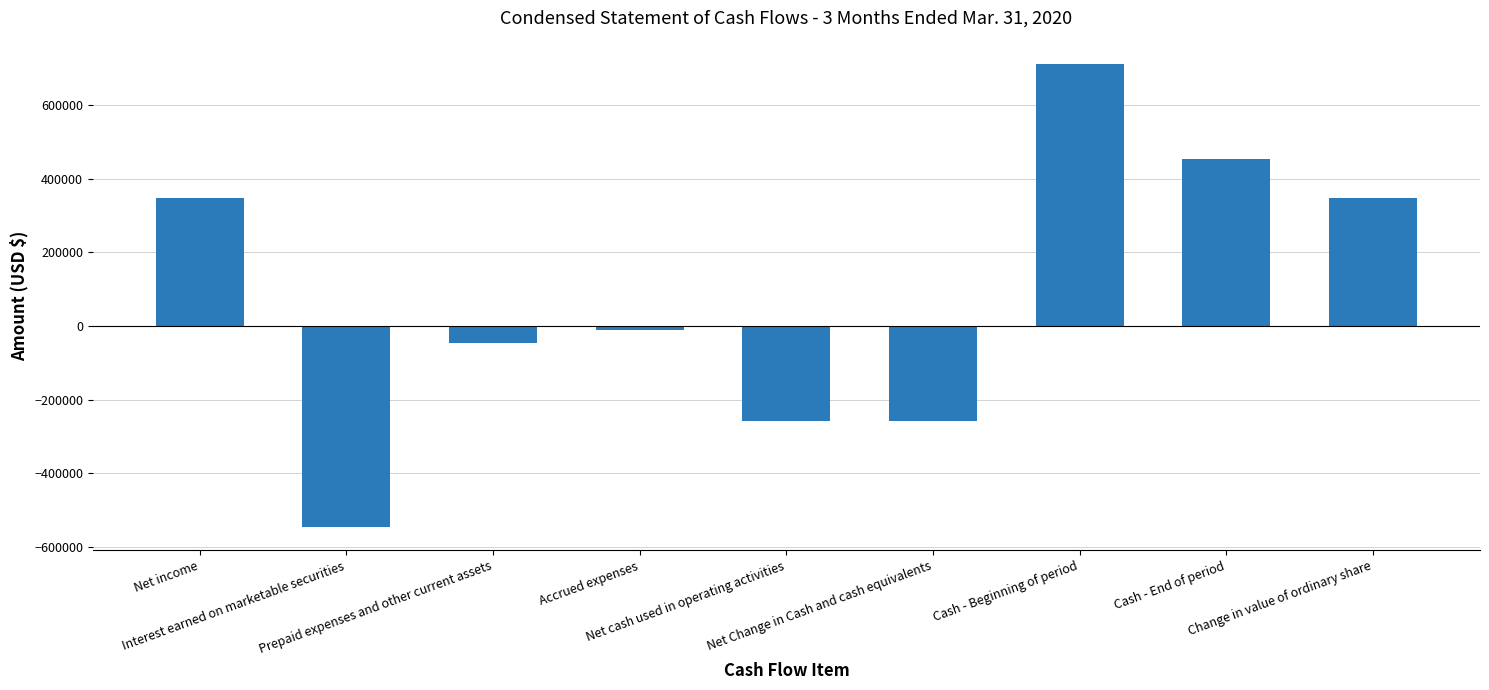

Which category has the highest value across all series?

Cash - Beginning of period